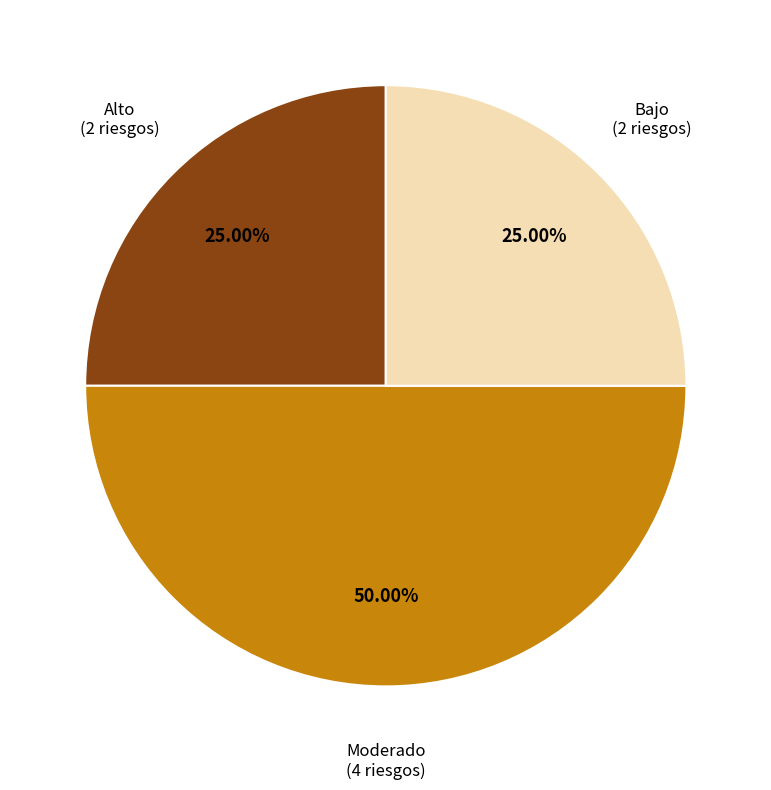

How many segments does this pie chart have?

3